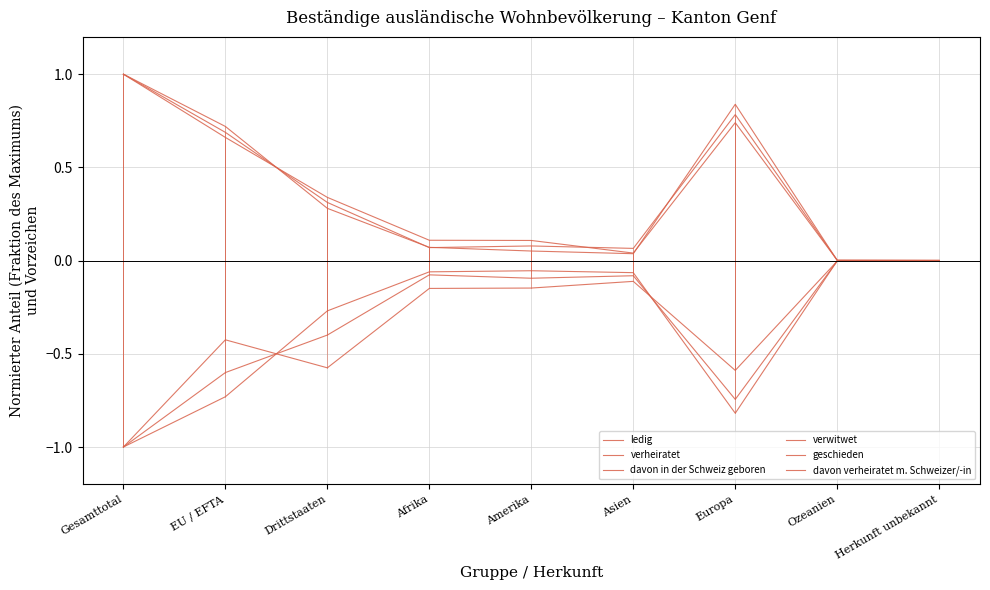

Is this an area chart (filled region under the line)?

No